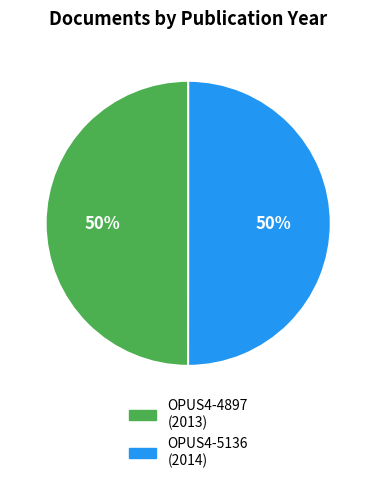

What is the ratio of the value at OPUS4-5136 to the value at OPUS4-4897?

1.0